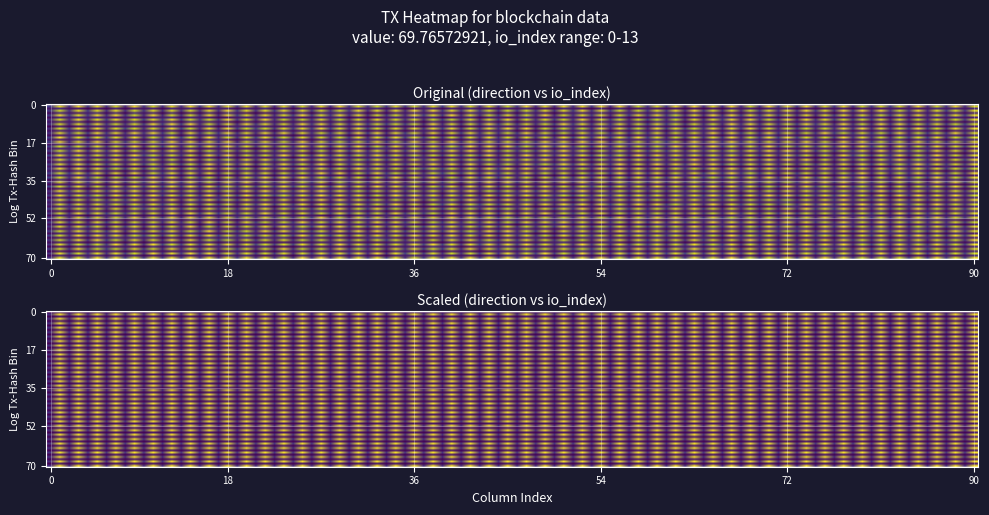

Count the number of data series in this chart.

2